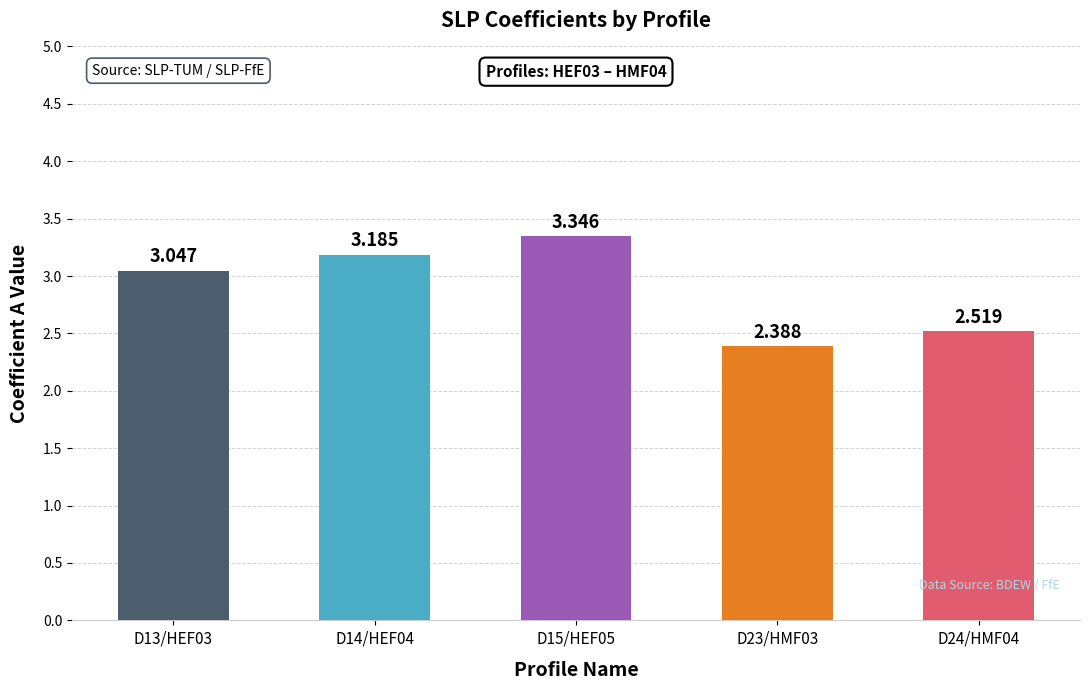

Does the chart contain any negative values?

No